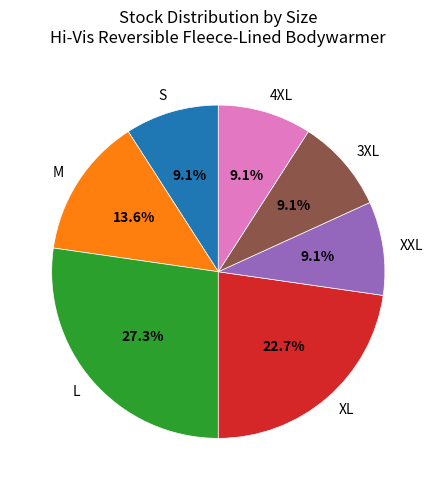

Is there a majority slice in this chart?

No